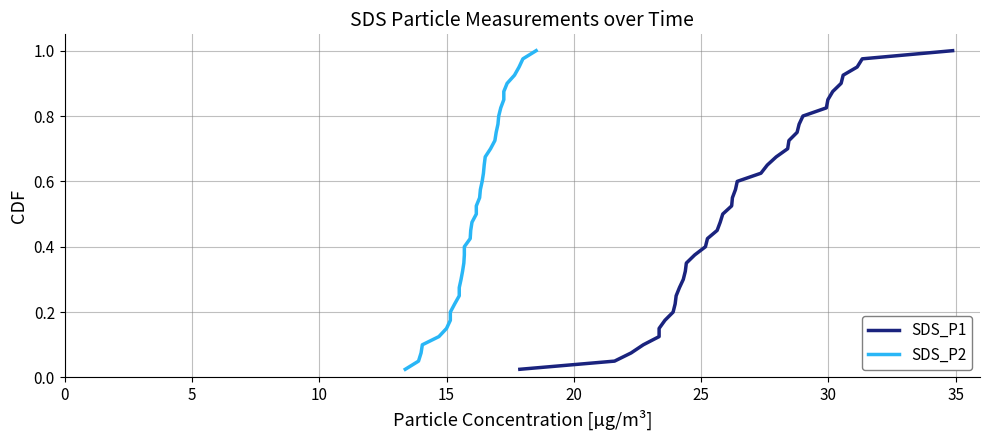

Is the value of SDS_P2 at 21 greater than the value of SDS_P1 at 27?

No